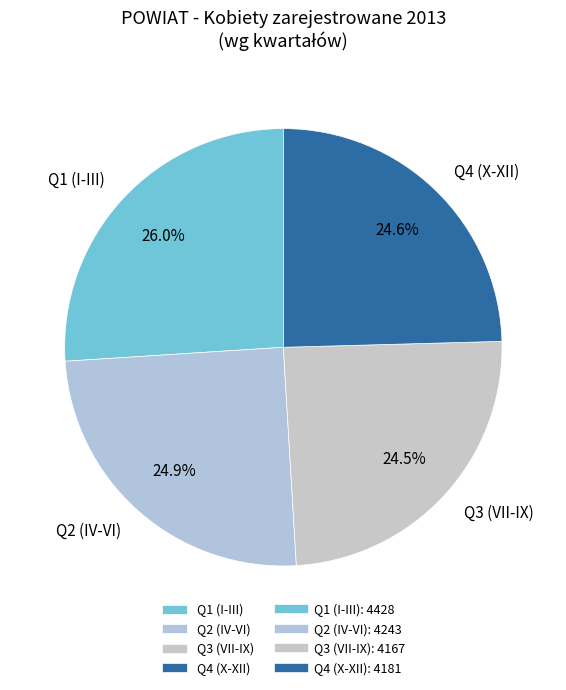

How many segments does this pie chart have?

4